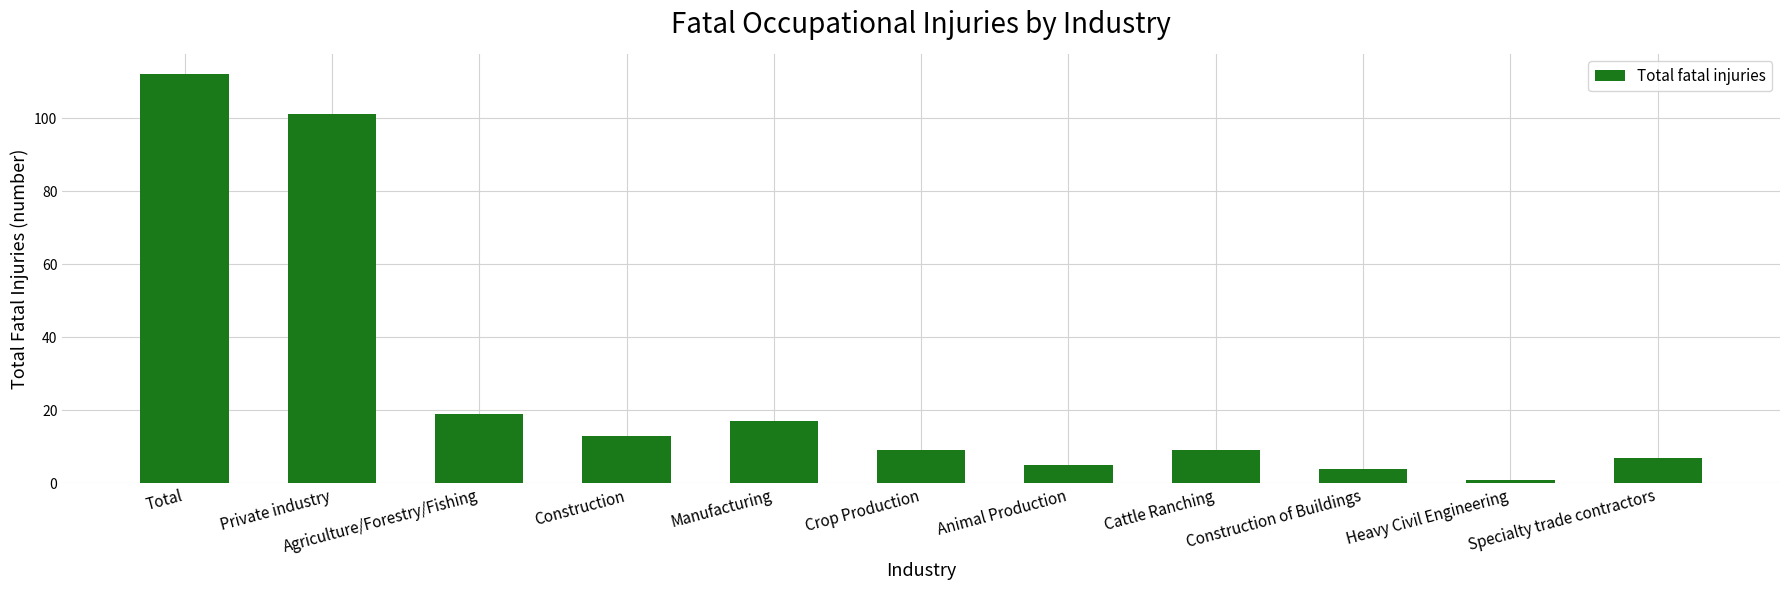

Reading left to right, list all the values displayed in this chart.

112	101	19	13	17	9	5	9	4	1	7